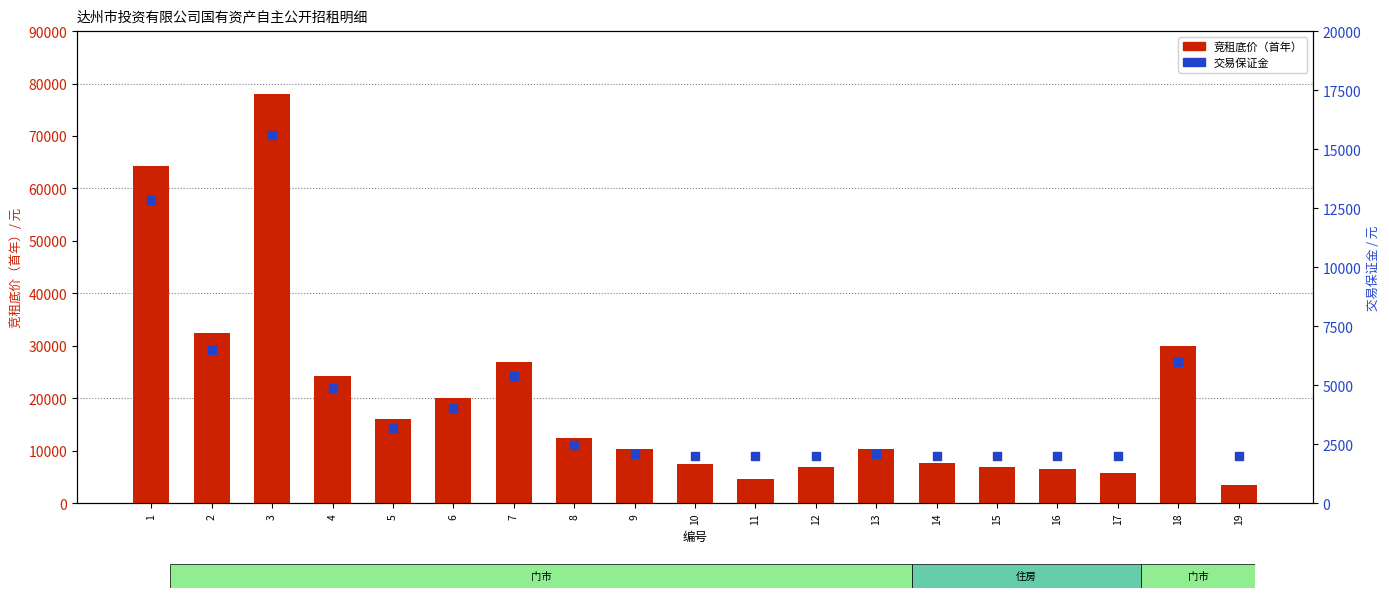

Which series reaches the maximum Y coordinate?

竞租底价（首年）